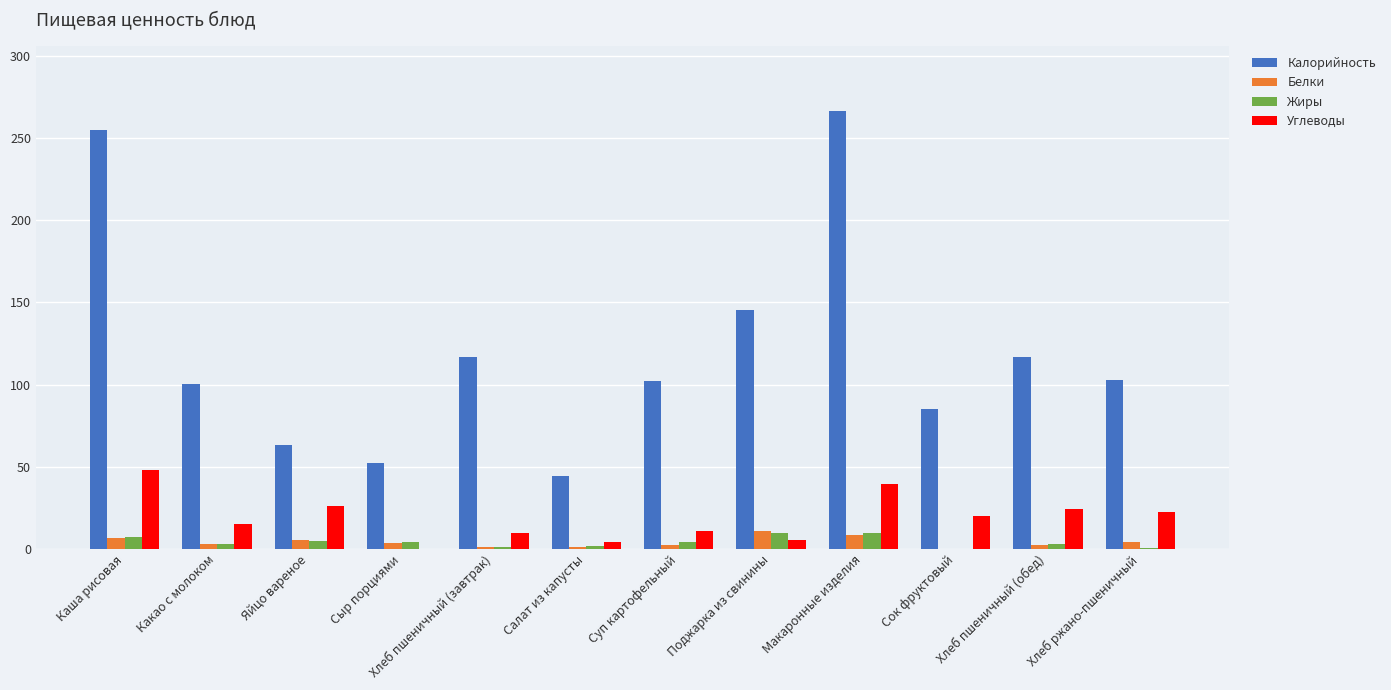

What are all the series names shown in the legend?

Калорийность, Белки, Жиры, Углеводы